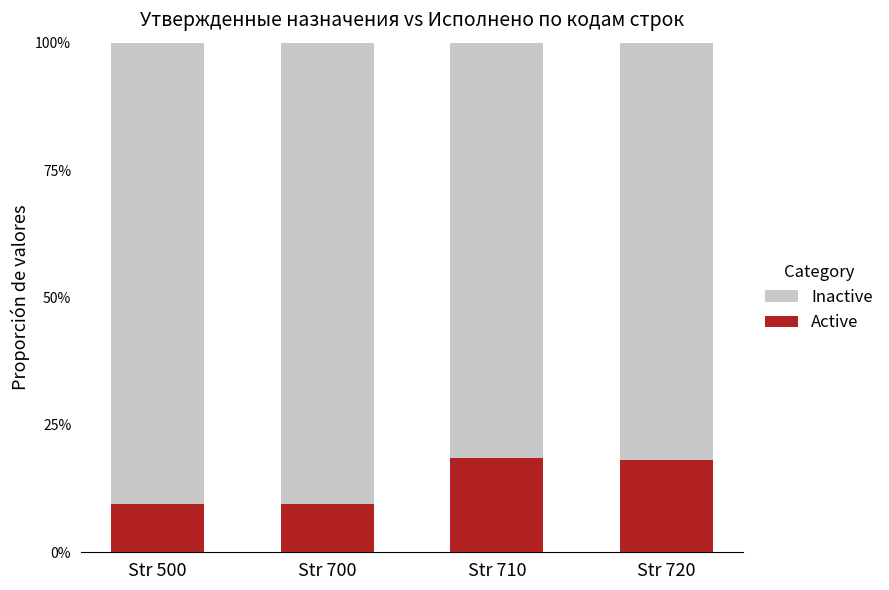

True or false: Inactive has a value of 0.3 at Str 720.

False